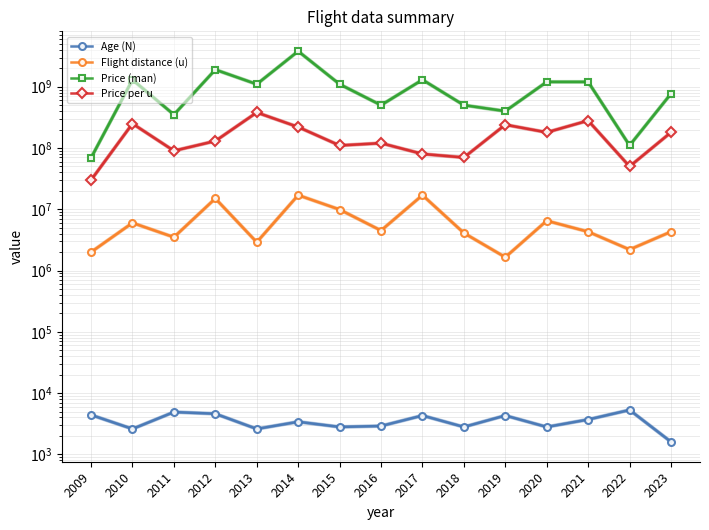

True or false: Price per u and Price (man) intersect in this chart.

False